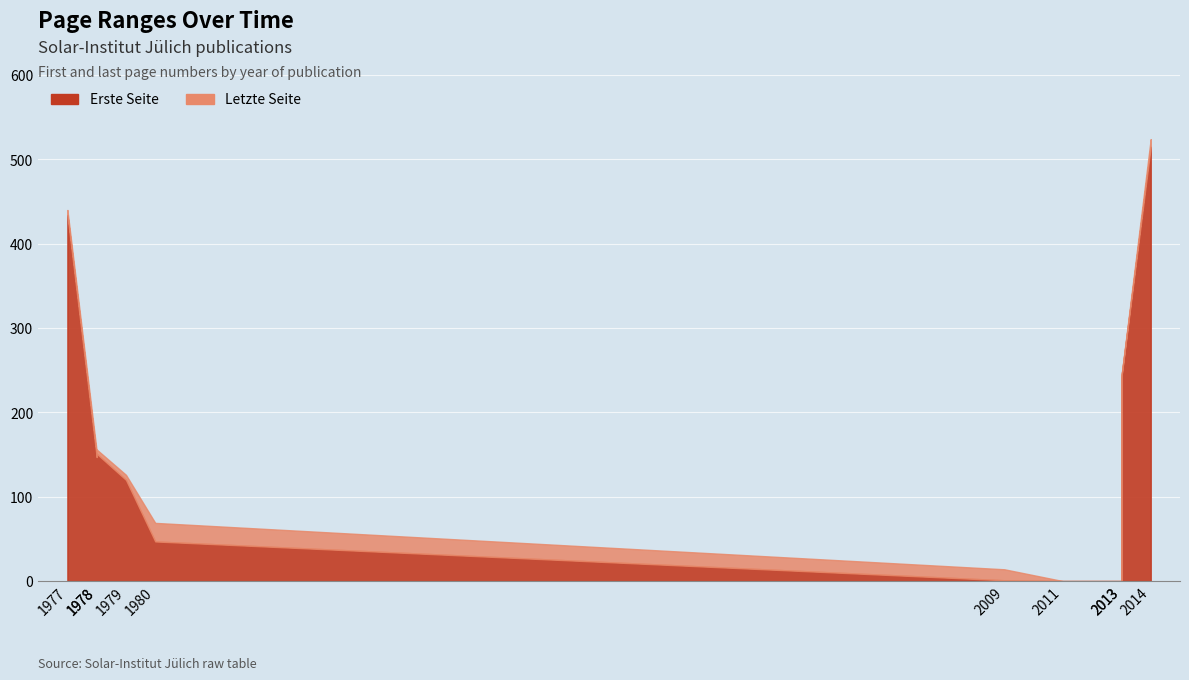

Rank the series by their average value, from lowest to highest.

Erste Seite, Letzte Seite